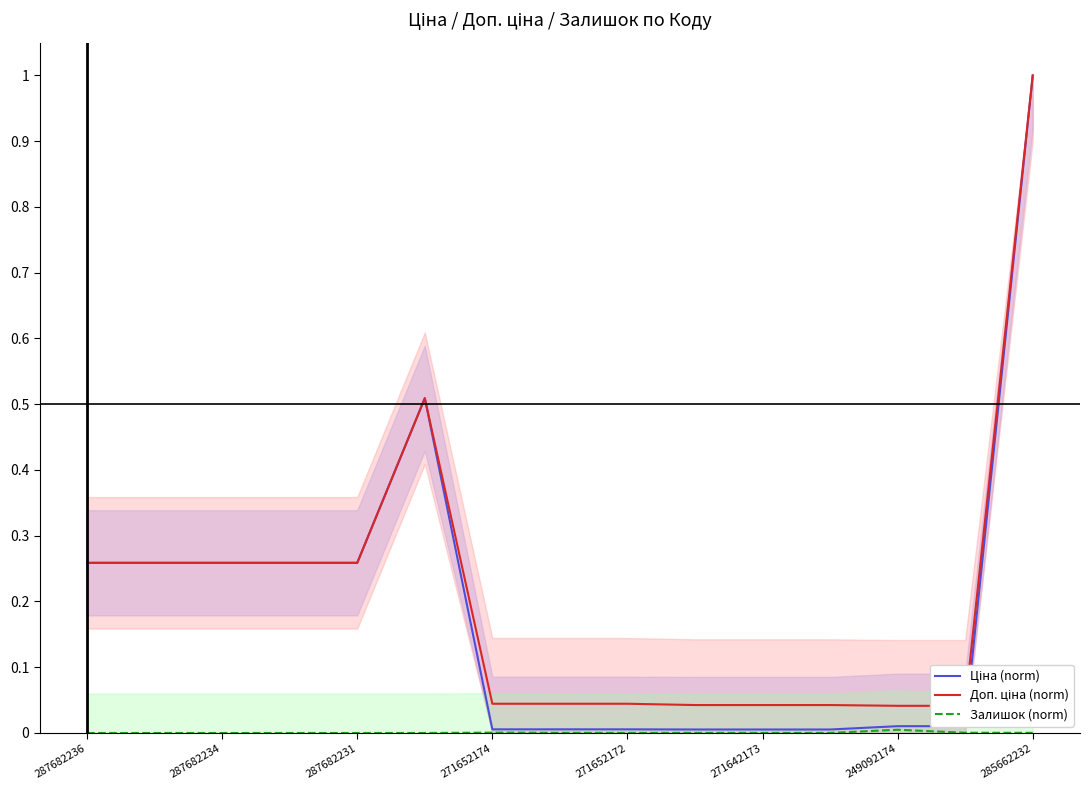

Which series has the widest spread of values?

Ціна (norm)